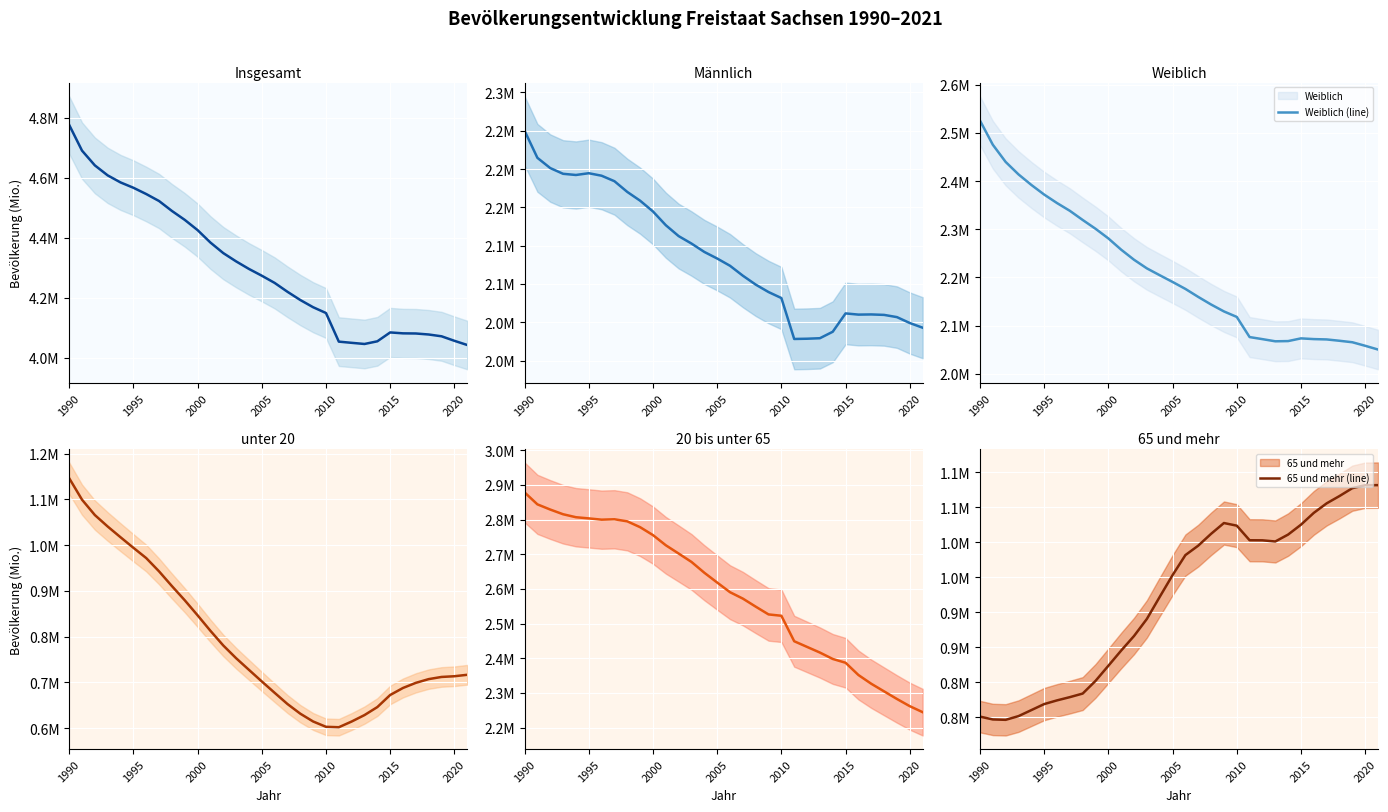

True or false: Insgesamt (line) and Weiblich (line) cross at least once.

False